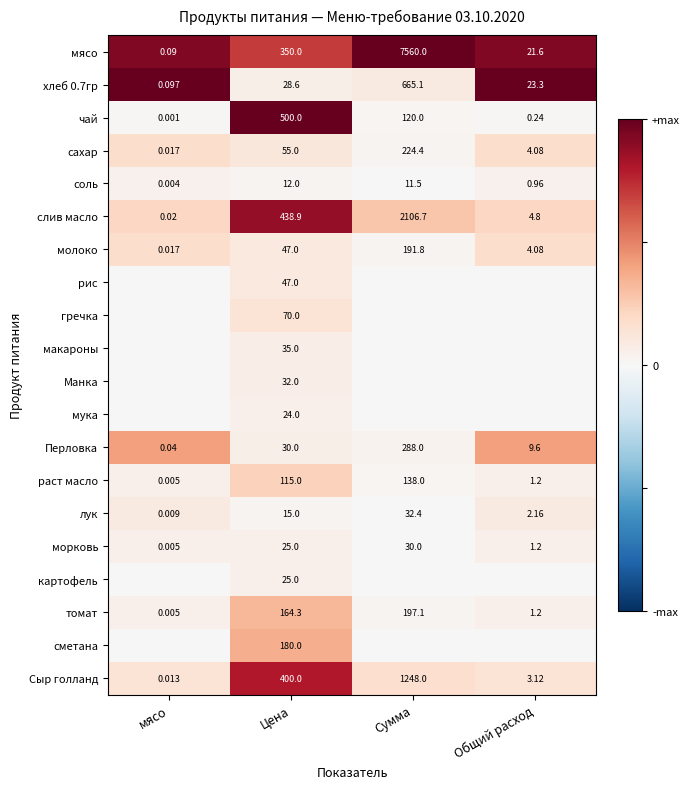

Which category has the lowest value in the Перловка series?

мясо